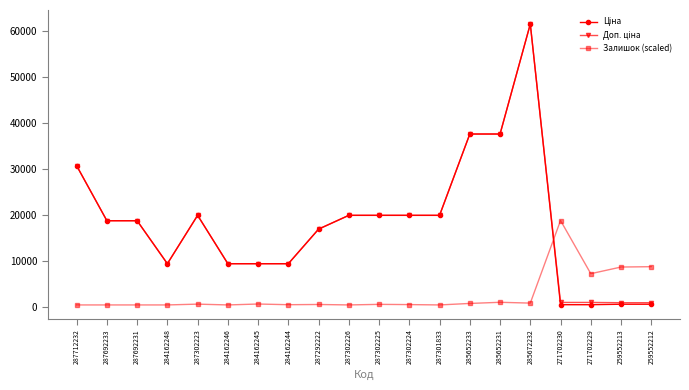

At which category is the sum across all series the highest?

285672232